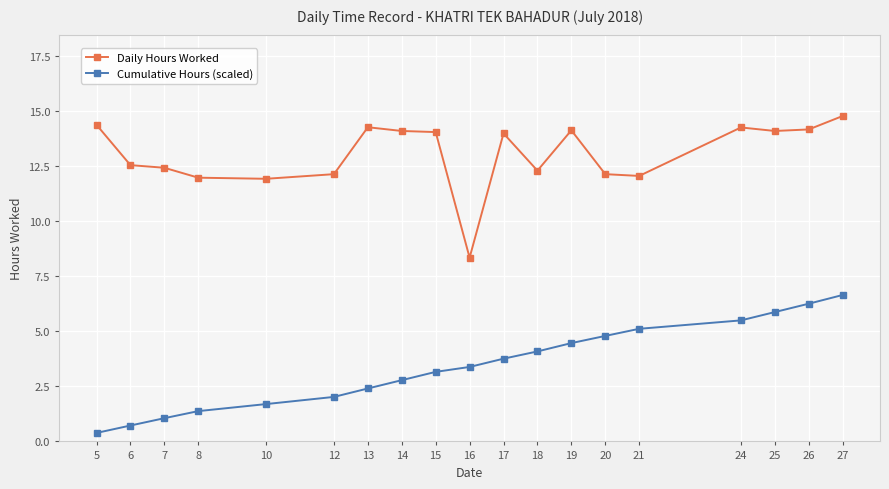

The Daily Hours Worked series shows 20.1 at 10. True or false?

False